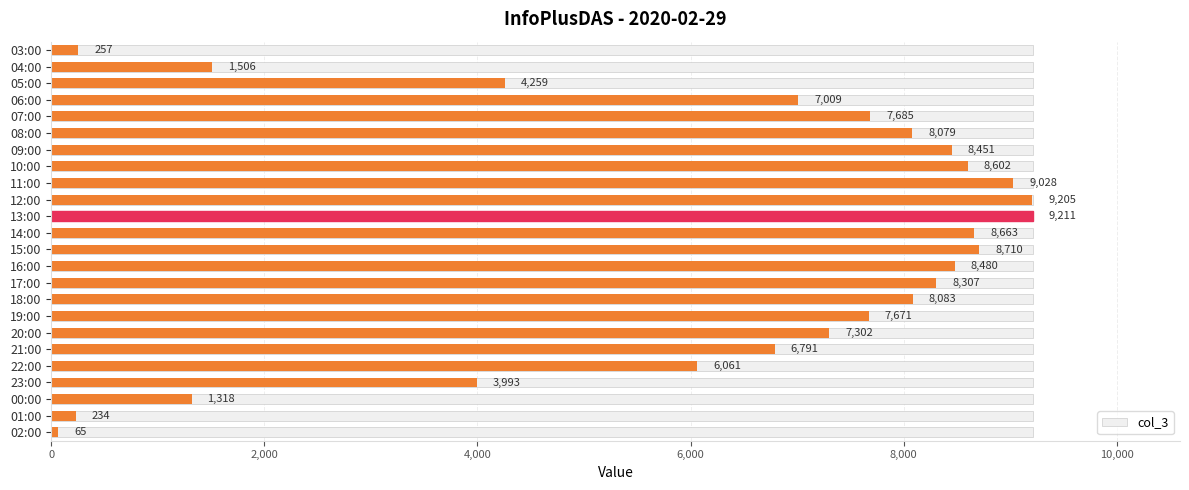

What is the difference between the values at 13:00 and 03:00?

8954